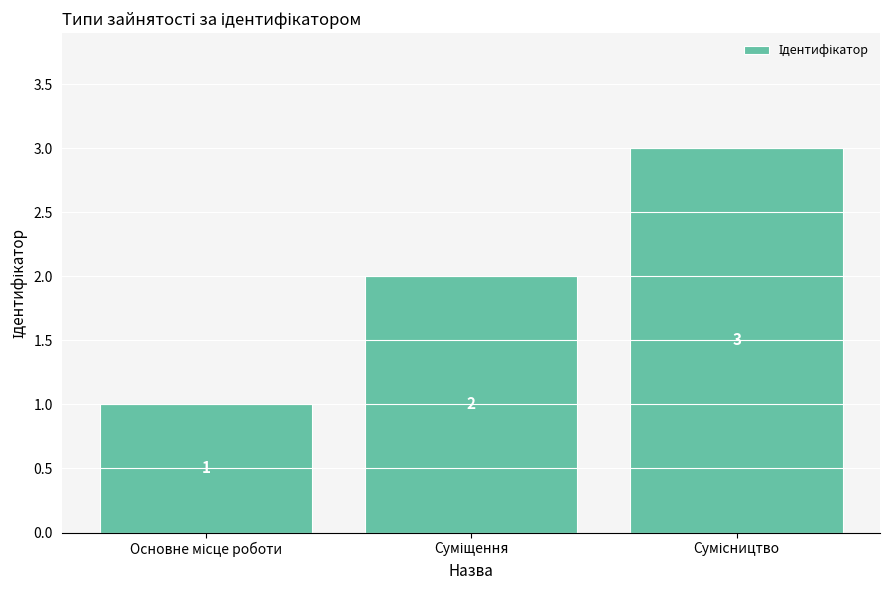

What is the sum of all values?

6